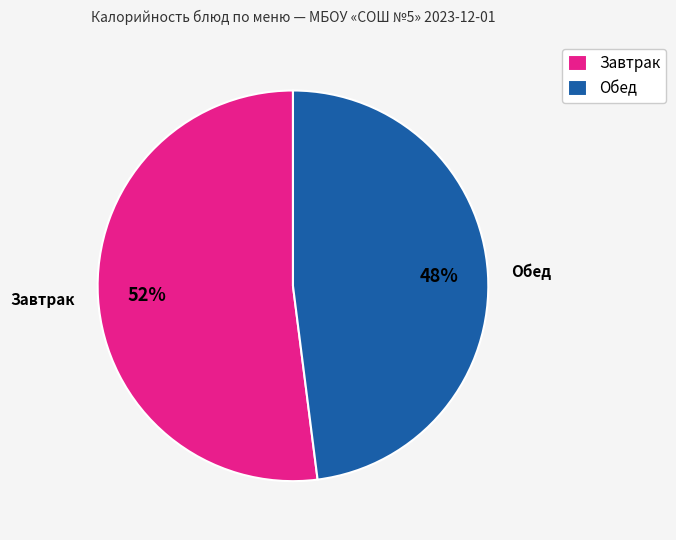

Rank the categories by value from lowest to highest.

Обед, Завтрак